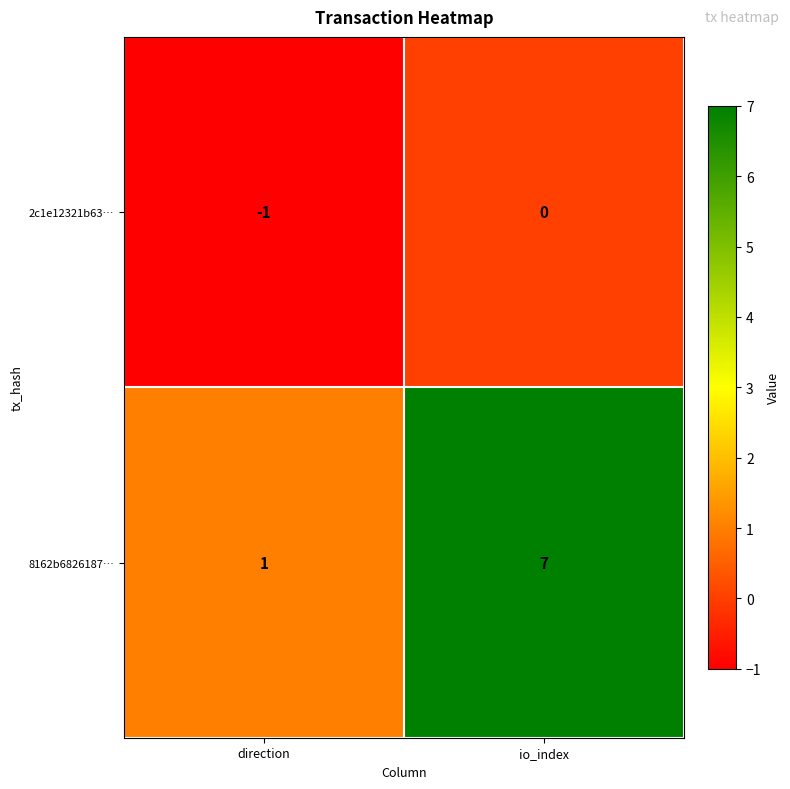

What is the sum of the 8162b6826187… values at direction and io_index?

8